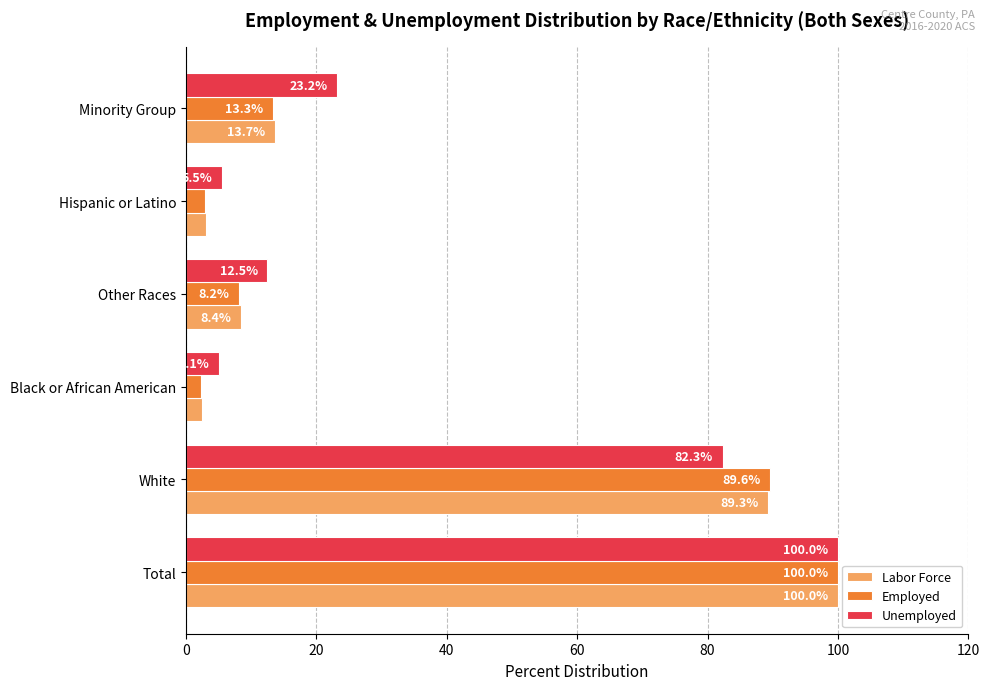

Which series has the largest range (max minus min)?

Employed